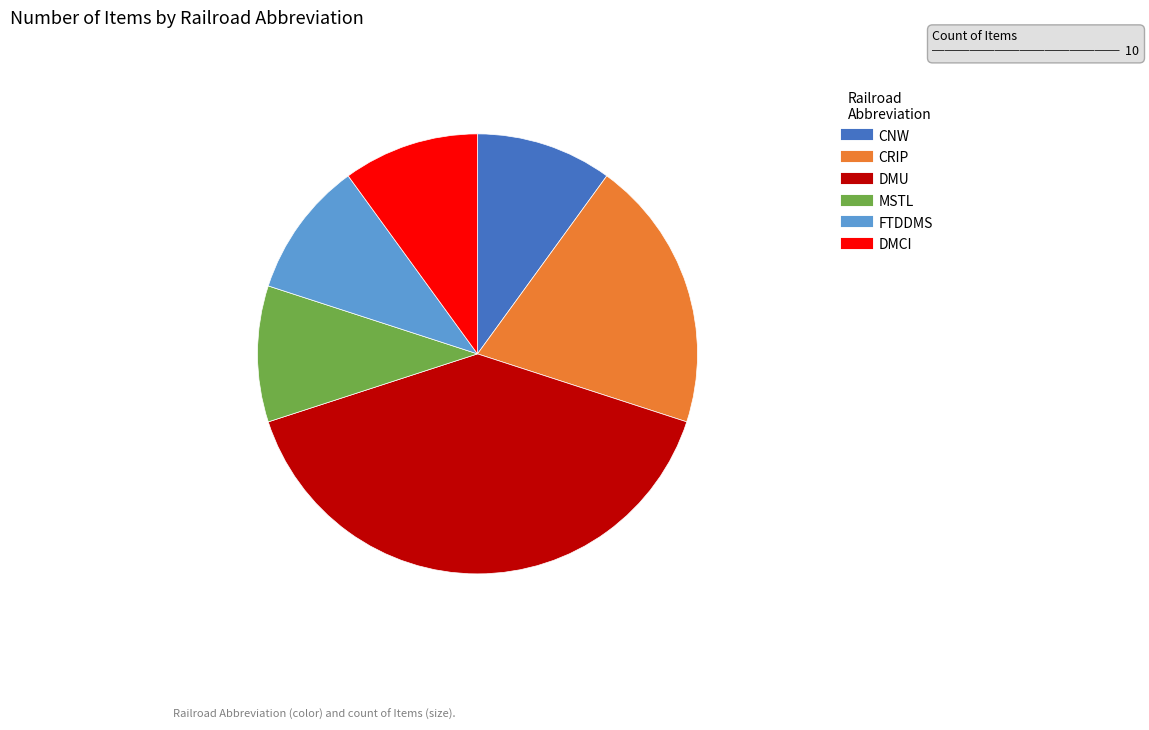

Which category has the biggest portion of the pie?

DMU